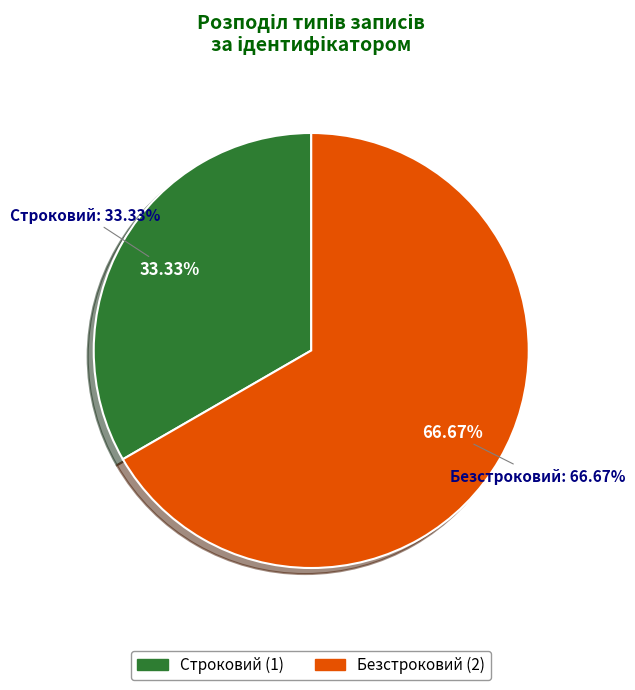

How many slices are in this pie chart?

2